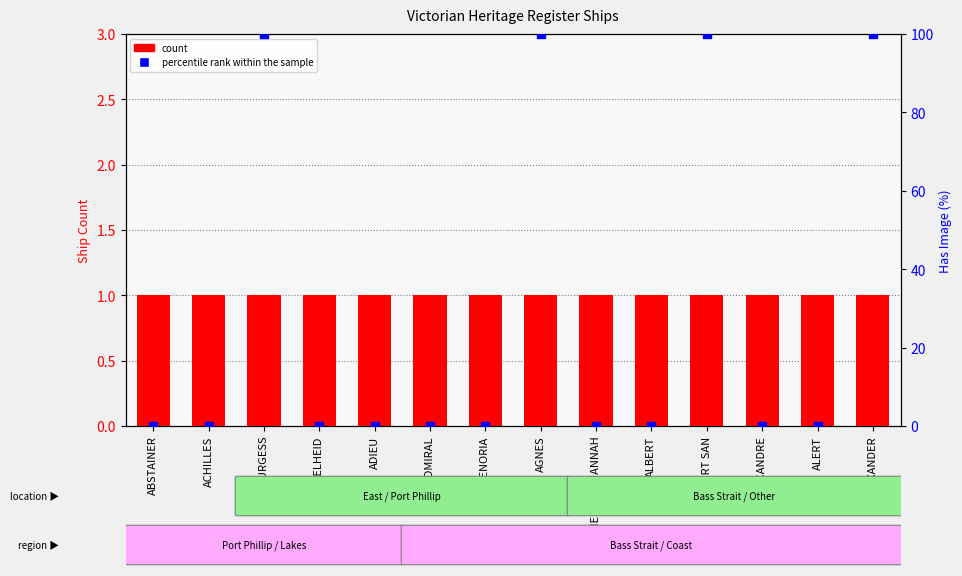

What is the total value across all series at ADIEU?

1